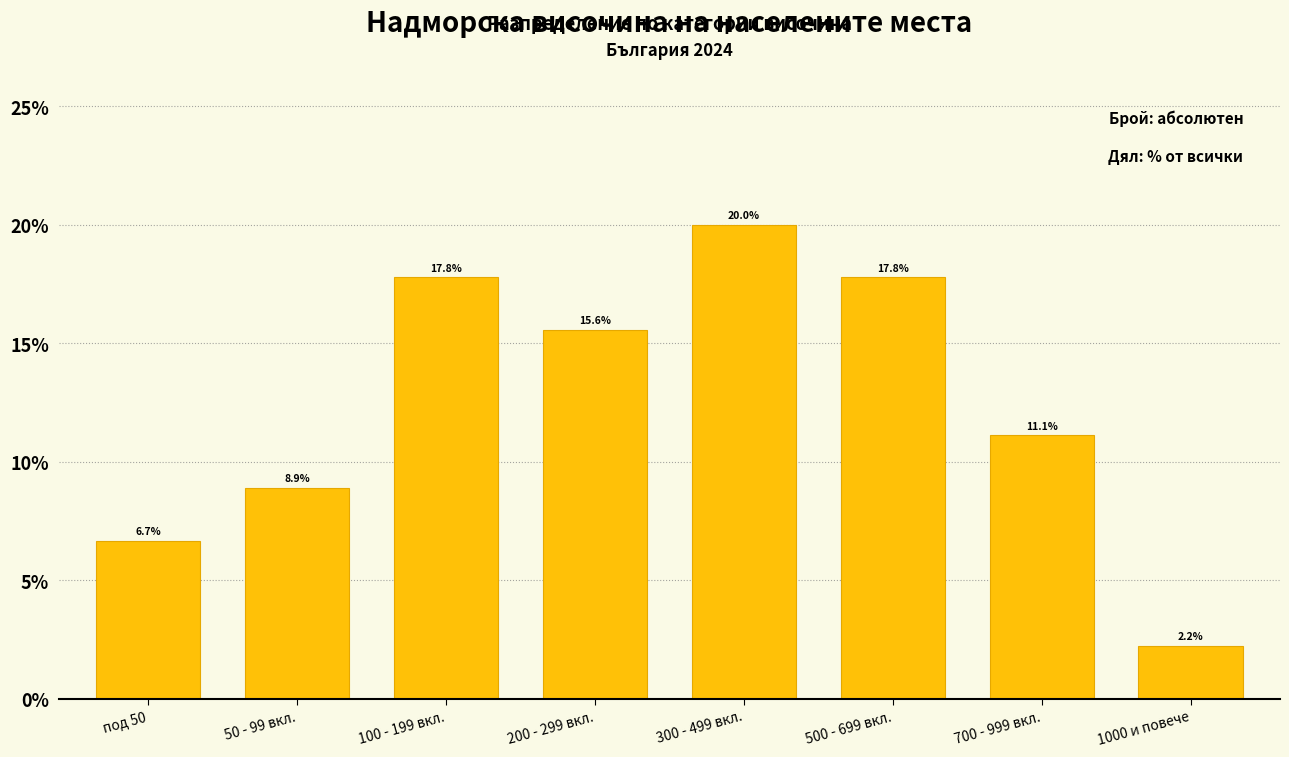

Reading right to left, list all the values displayed in this chart.

1000 и повече=2.2	700 - 999 вкл.=11.1	500 - 699 вкл.=17.8	300 - 499 вкл.=20.0	200 - 299 вкл.=15.6	100 - 199 вкл.=17.8	50 - 99 вкл.=8.9	под 50=6.7